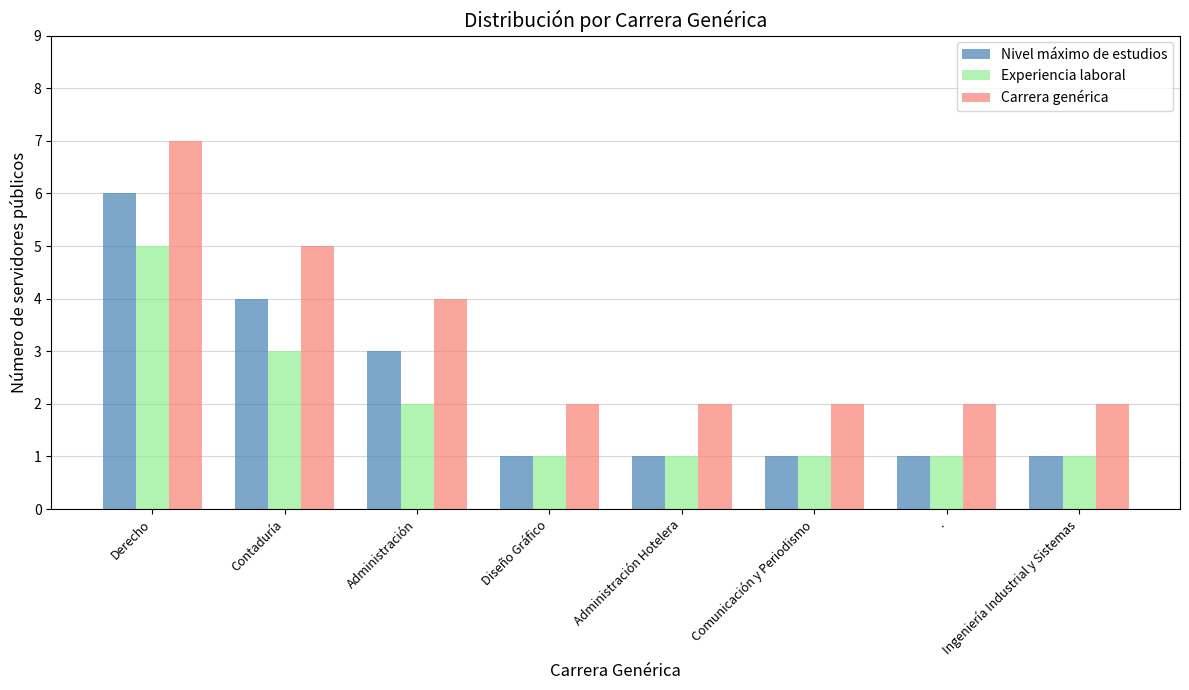

Where is Nivel máximo de estudios nearest to the value 3?

Administración